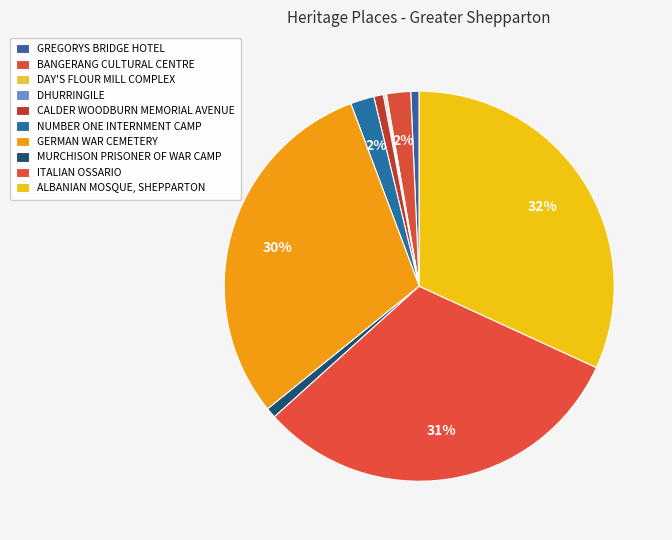

To the nearest percent, what is the difference between the DHURRINGILE and ALBANIAN MOSQUE, SHEPPARTON slice percentages?

32%